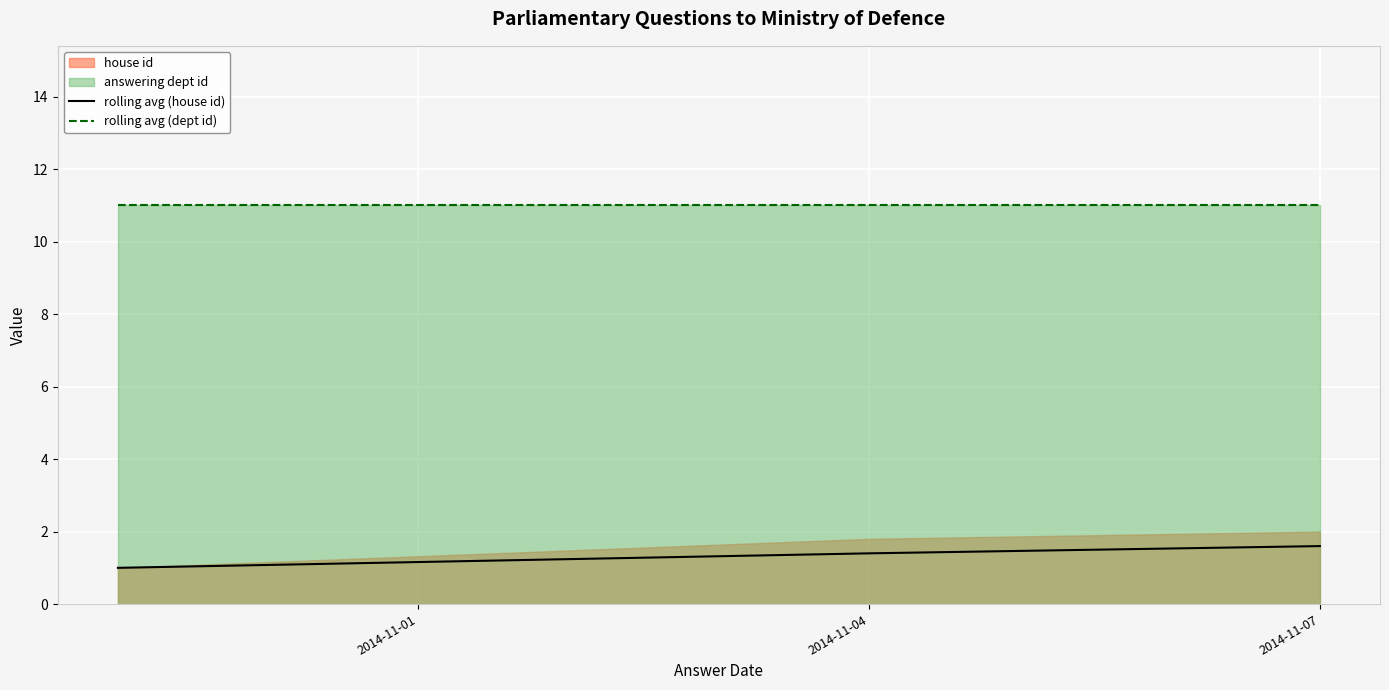

The value of rolling avg (house id) at 2014-11-07 is 1.6. True or false?

True